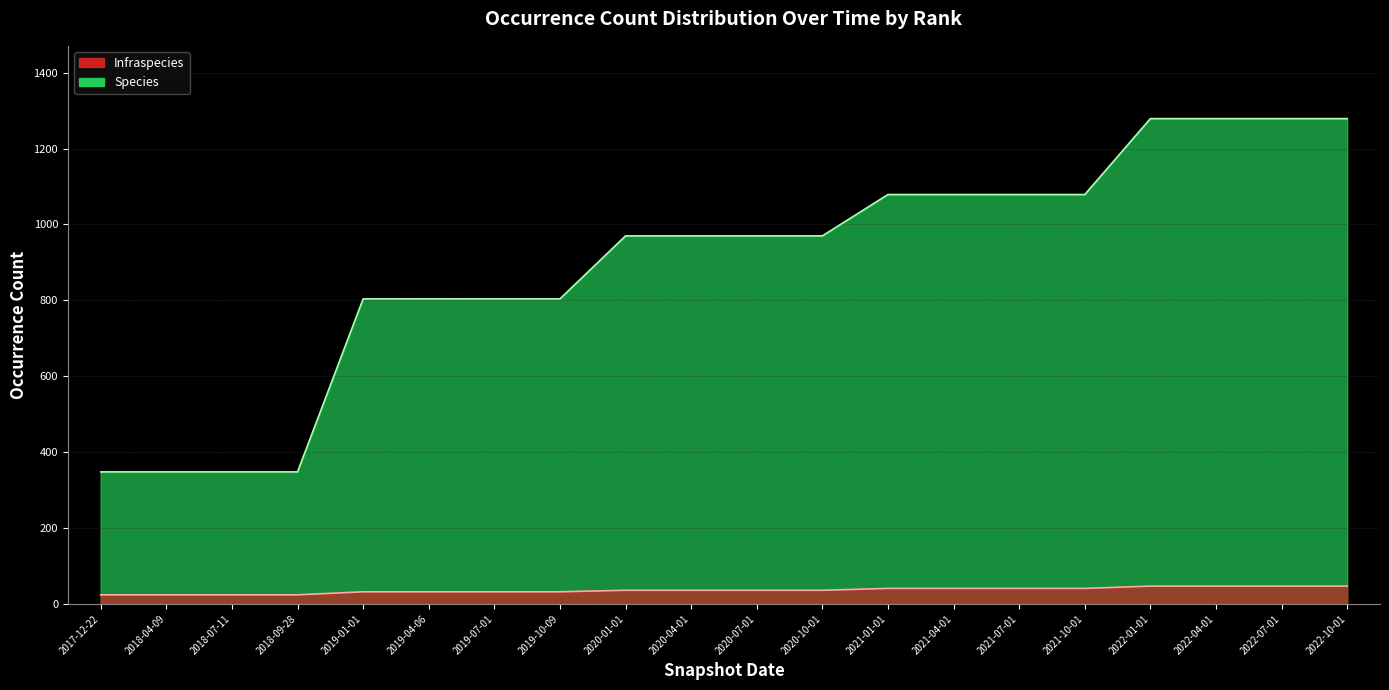

What value does the Infraspecies series have at 2022-04-01?

47